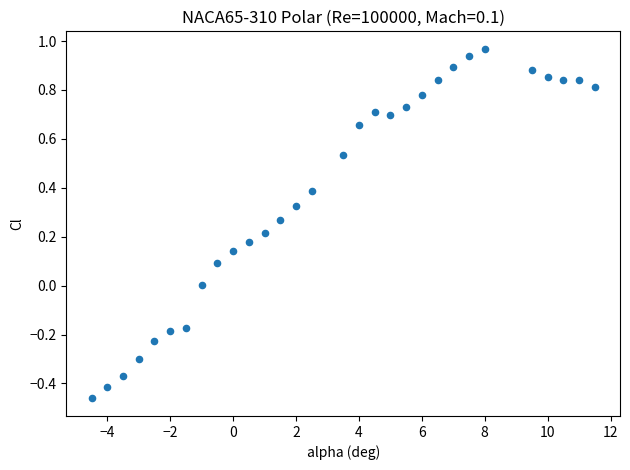

What is the range of Y values (max minus min)?

1.4